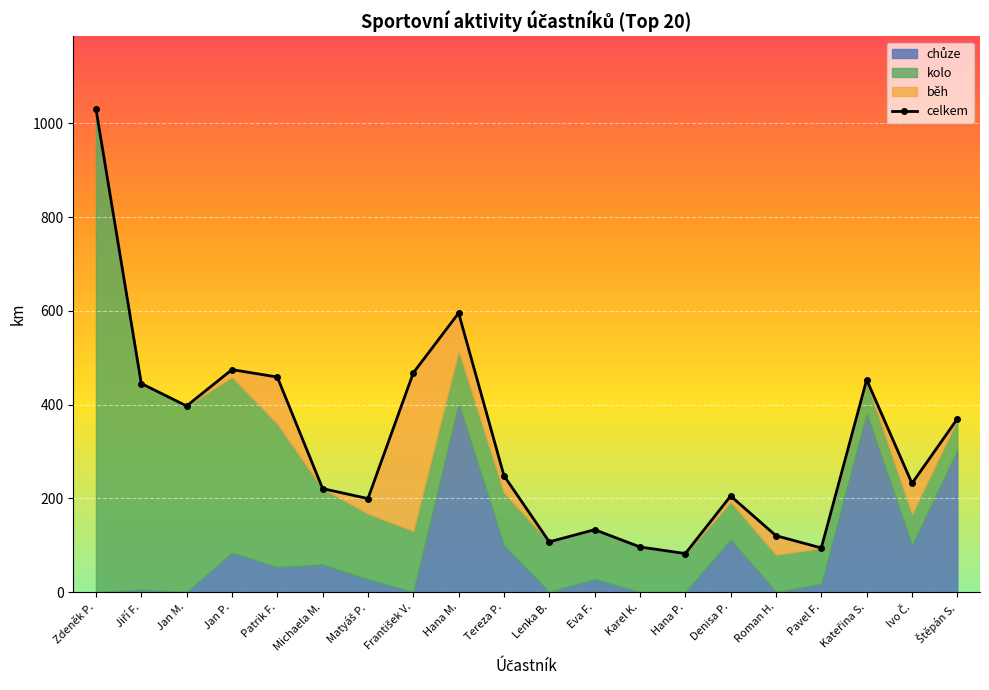

What value does the data have at Hana P.?

82.0